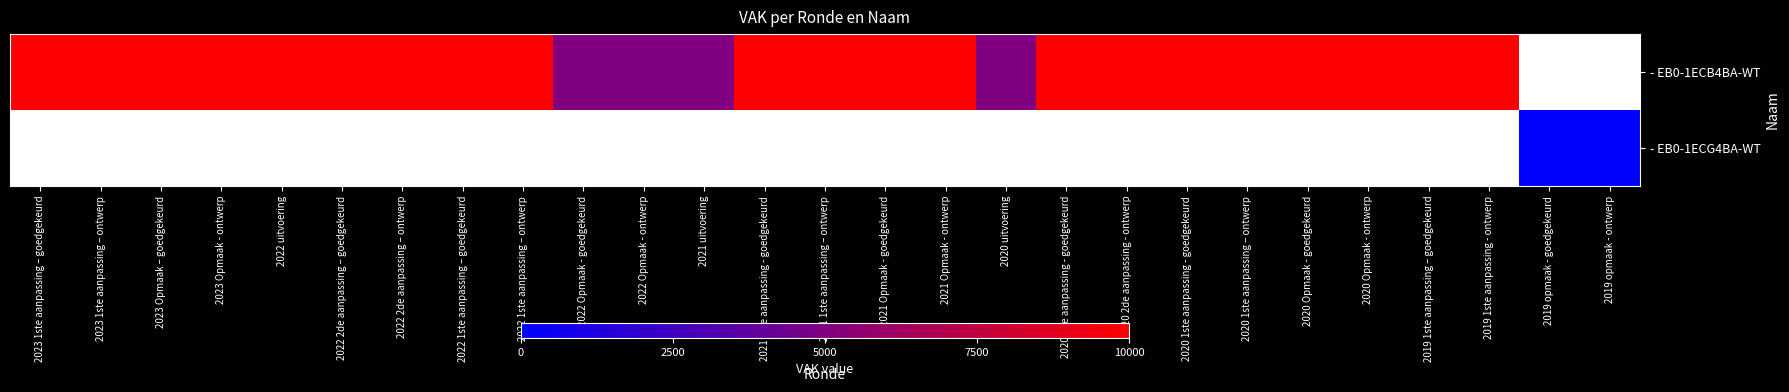

What is the sum of the - EB0-1ECB4BA-WT values at 2022 1ste aanpassing – goedgekeurd and 2021 1ste aanpassing - goedgekeurd?

20000.0